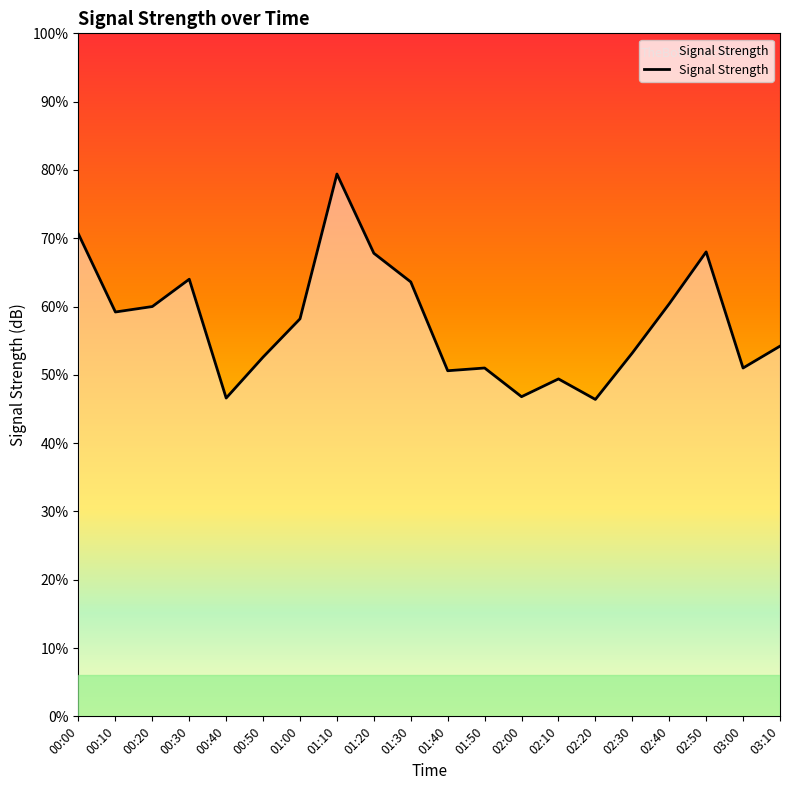

Which label corresponds to the largest value in the chart?

01:10